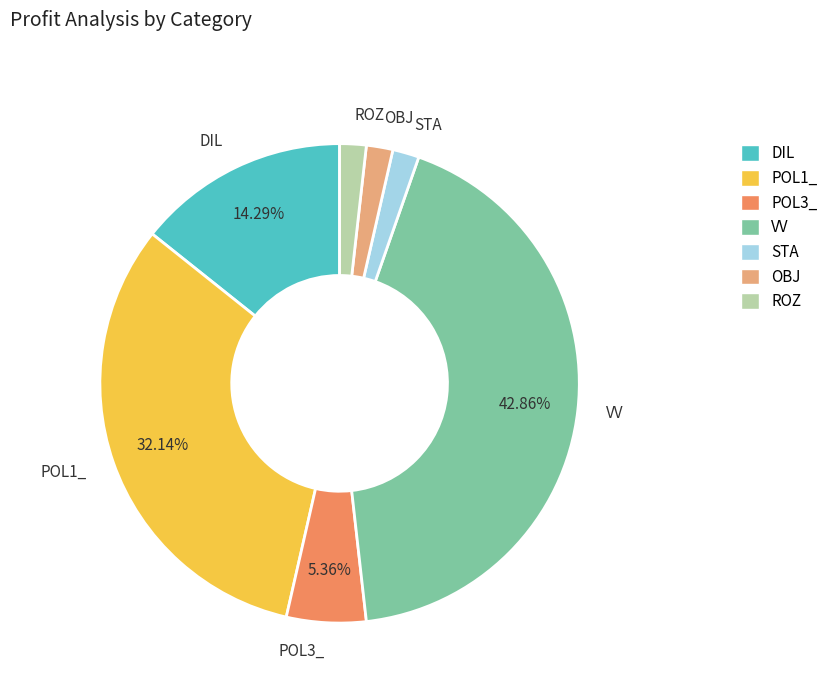

To the nearest percent, what is the difference between the ROZ and POL3_ slice percentages?

4%